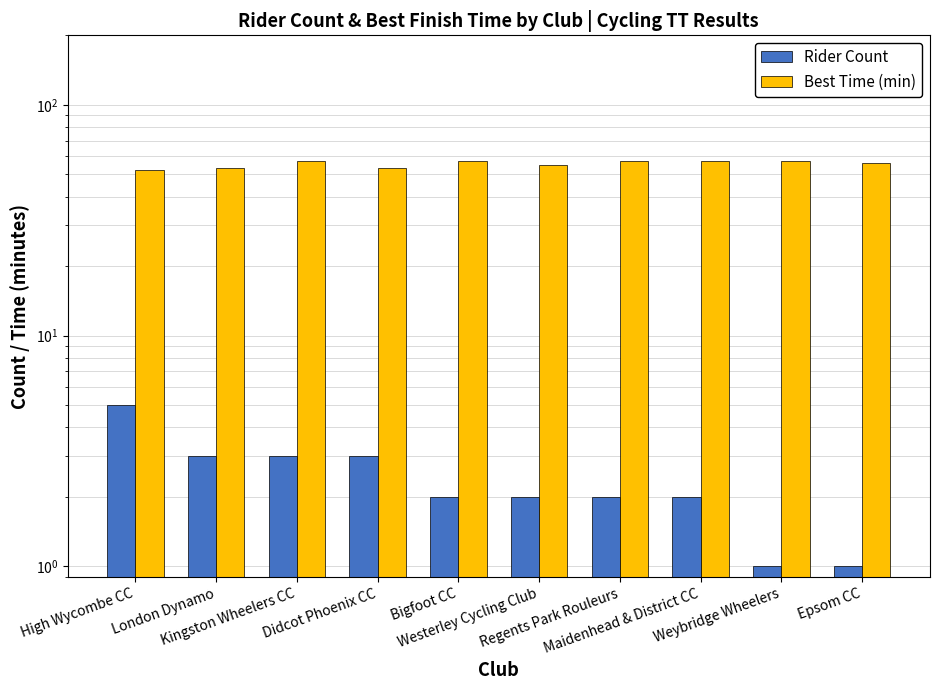

How many values in the Rider Count series exceed 2?

4